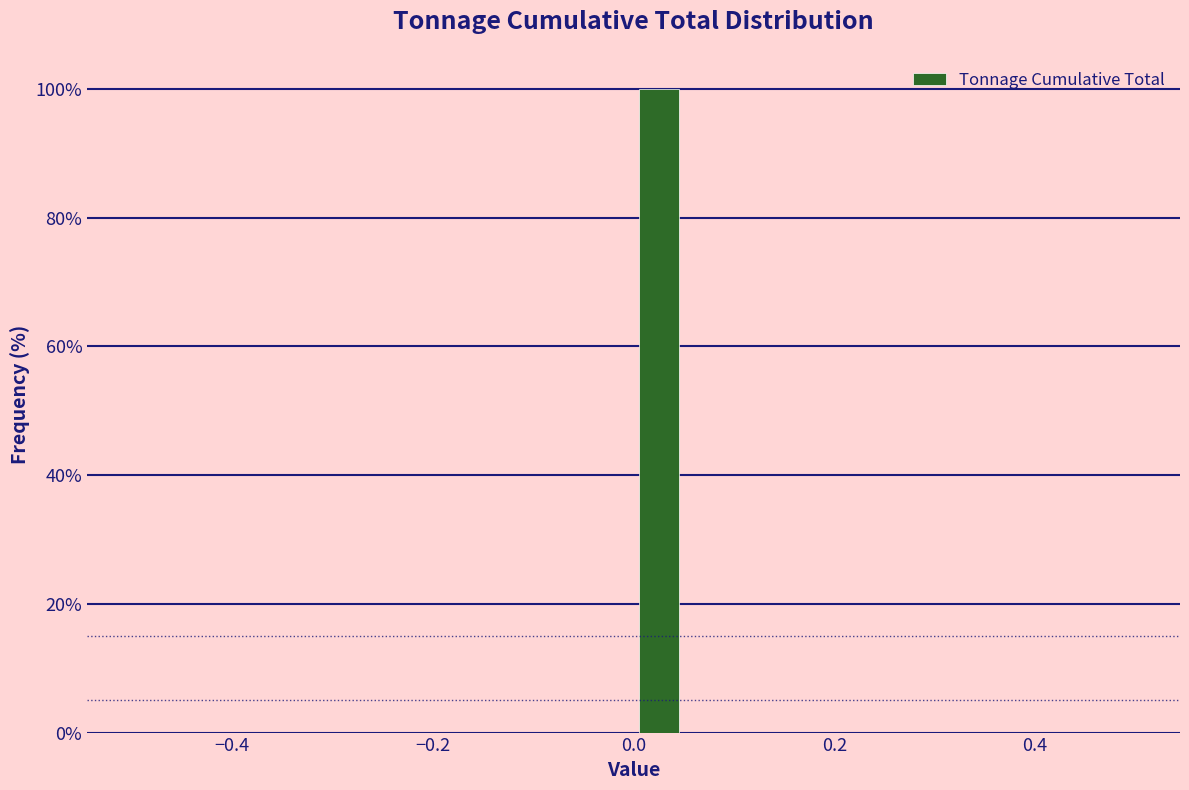

Around what value on the x-axis is the tallest bar? Give the approximate position of its centre, as read against the axis.

0.02